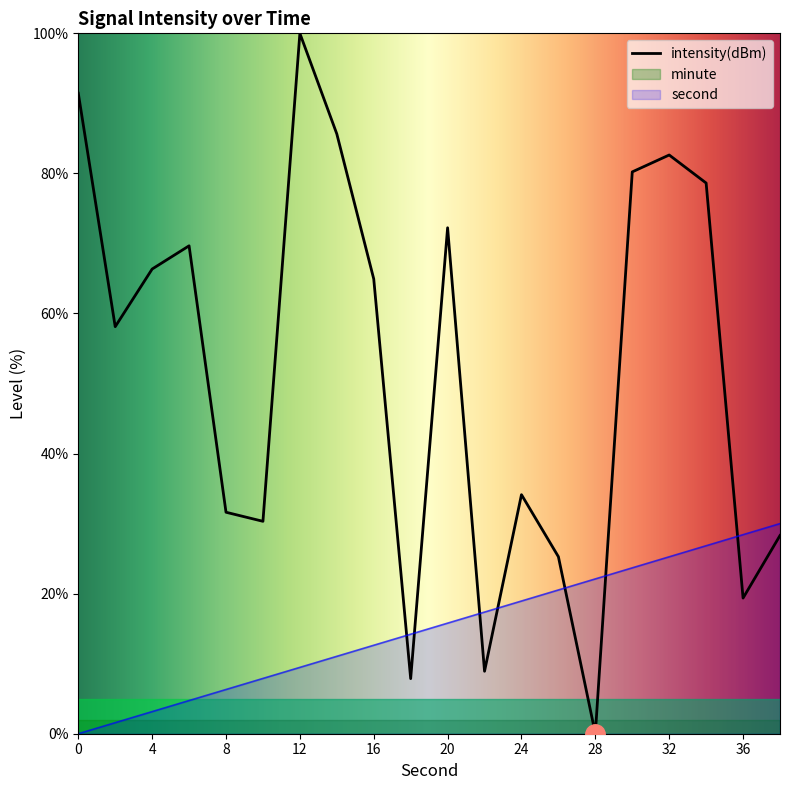

Read the second value at 30.

23.7